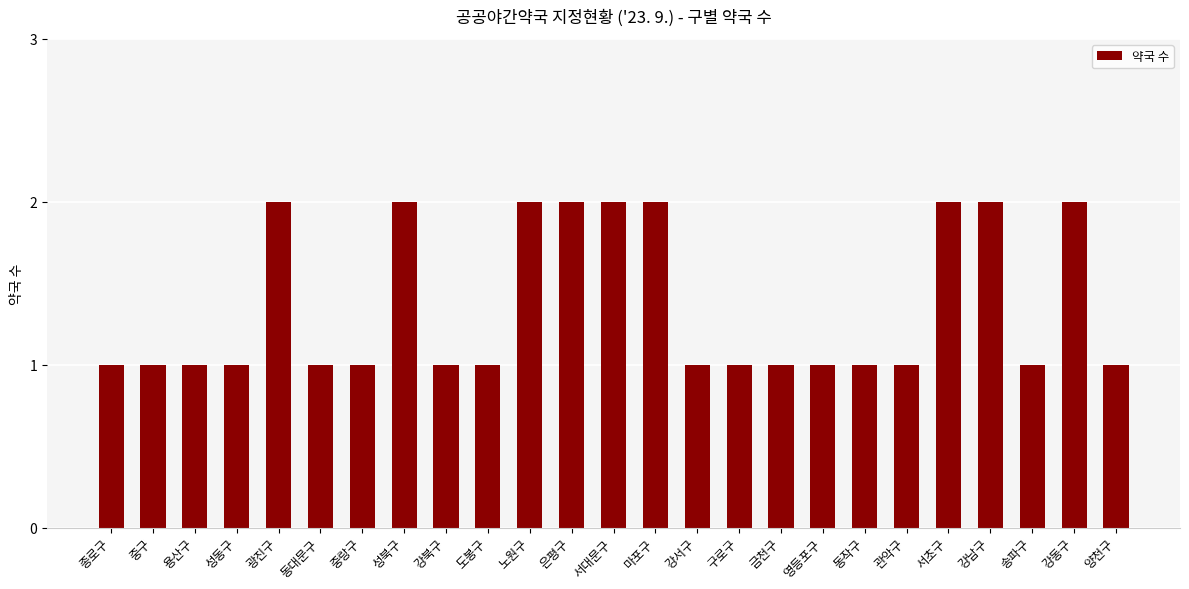

What is the value of the 12th bar from the left?

2